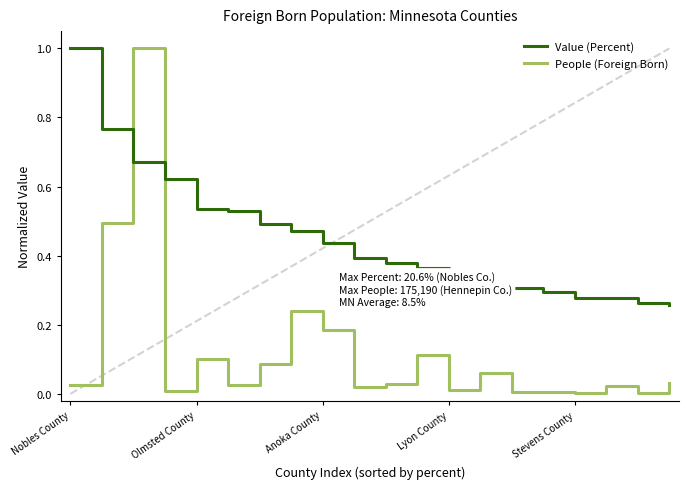

True or false: People (Foreign Born) has more than 0 interior local peaks.

True